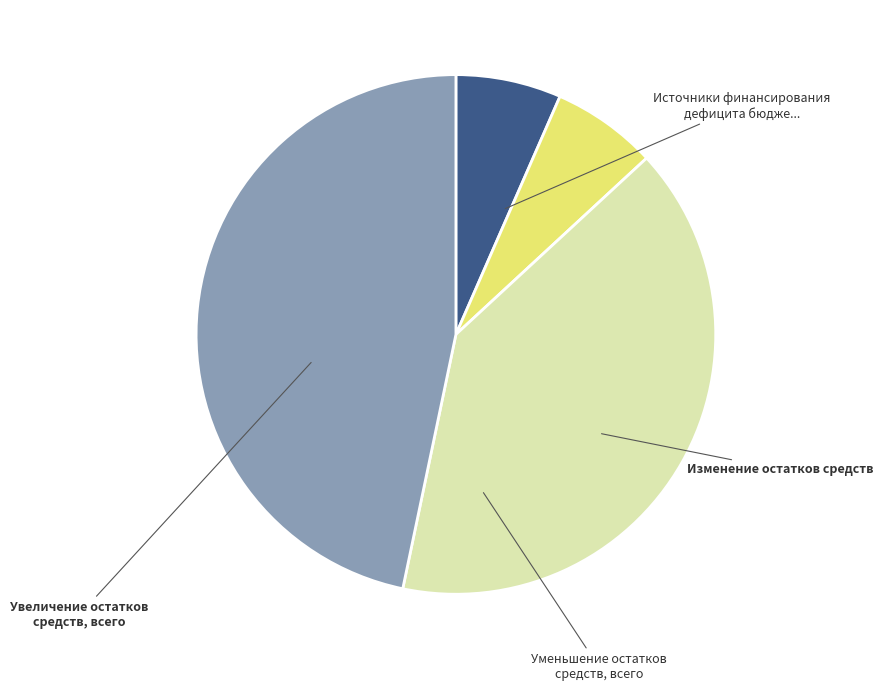

Does any single category account for the majority?

No